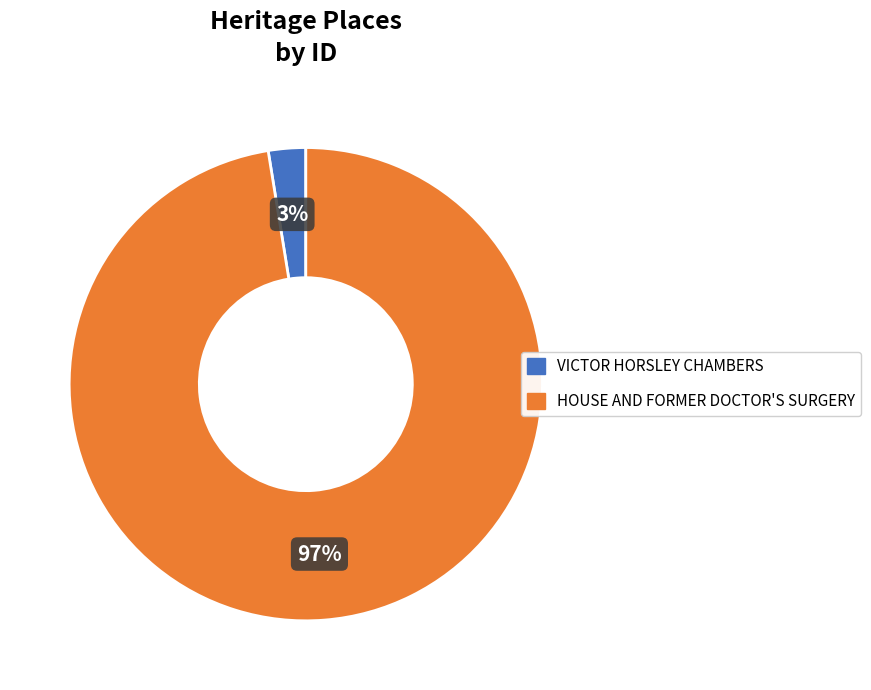

Count the number of slices in the pie.

2